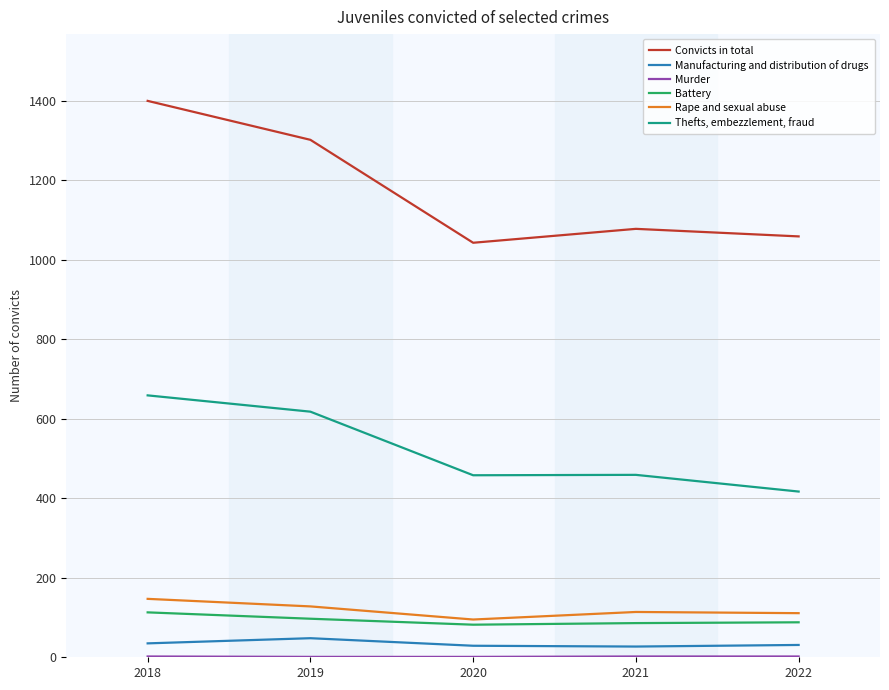

Between 2019 and 2022, which series saw the biggest shift?

Convicts in total